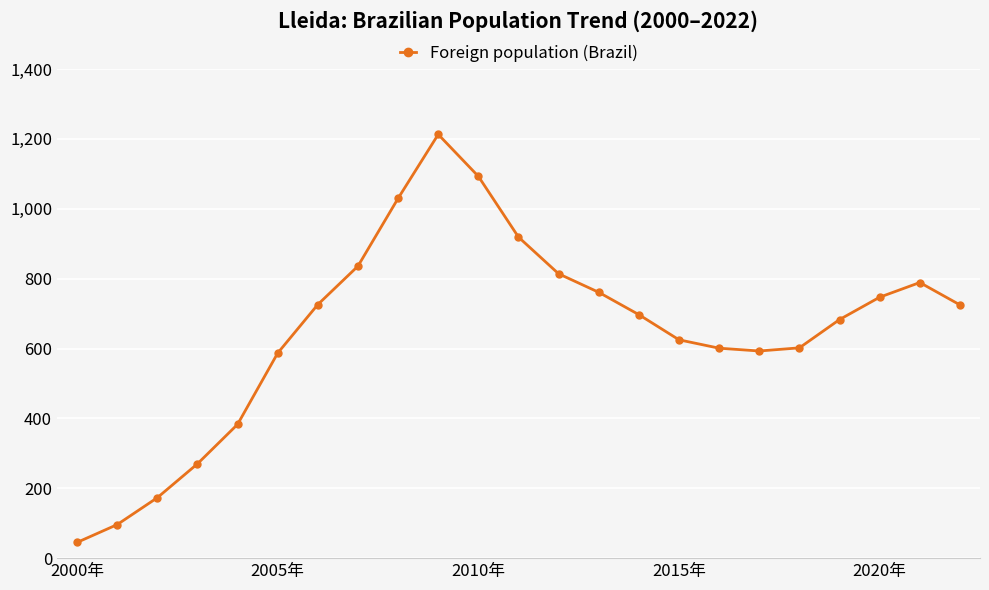

What is the greatest value displayed?

1213